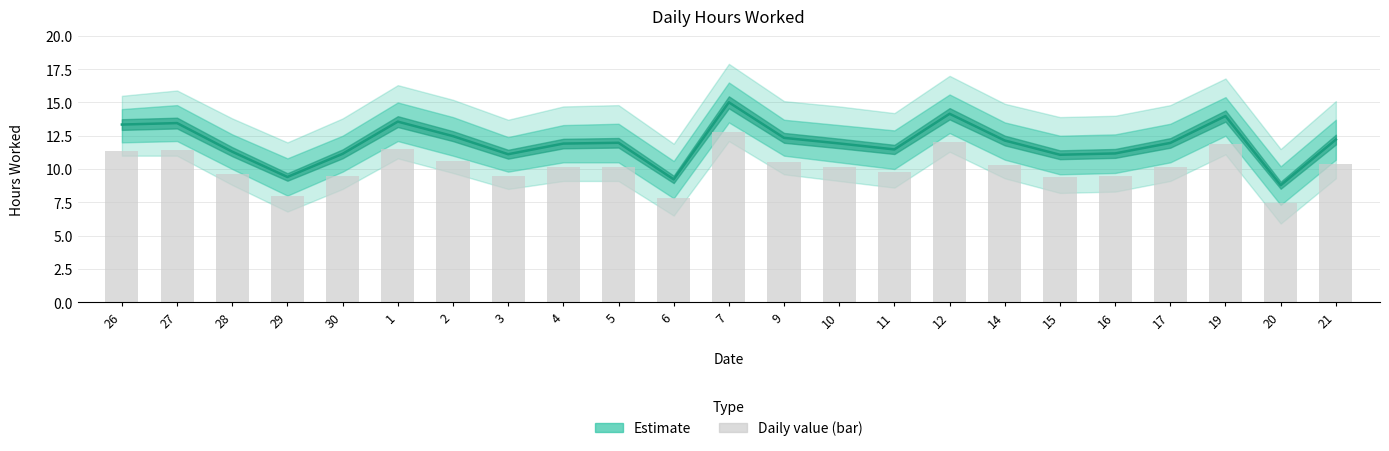

Reading left to right, transcribe all the data shown in this chart.

26=13.3	27=13.4	28=11.3	29=9.4	30=11.1	1=13.6	2=12.5	3=11.1	4=11.9	5=12.0	6=9.2	7=15.0	9=12.3	10=11.9	11=11.5	12=14.2	14=12.1	15=11.1	16=11.2	17=12.0	19=14.0	20=8.8	21=12.2